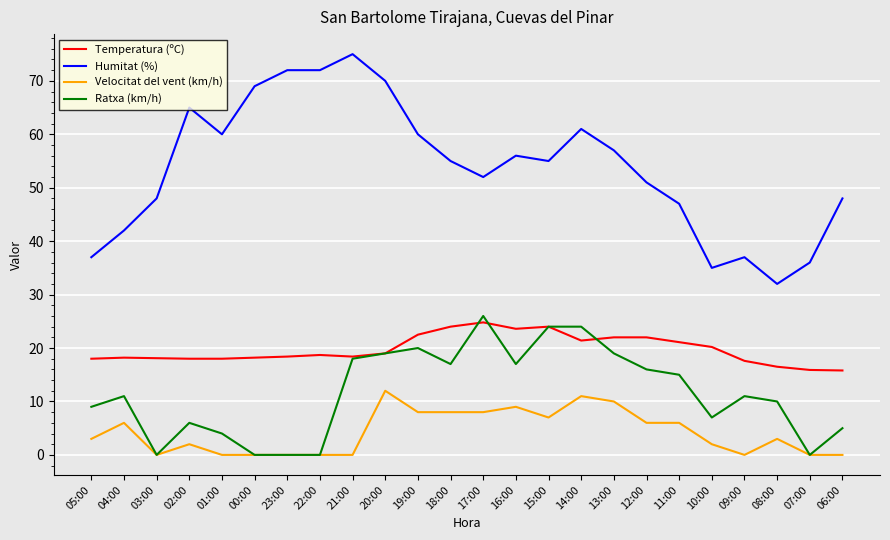

The value of Velocitat del vent (km/h) at 08:00 is 3.0. True or false?

True